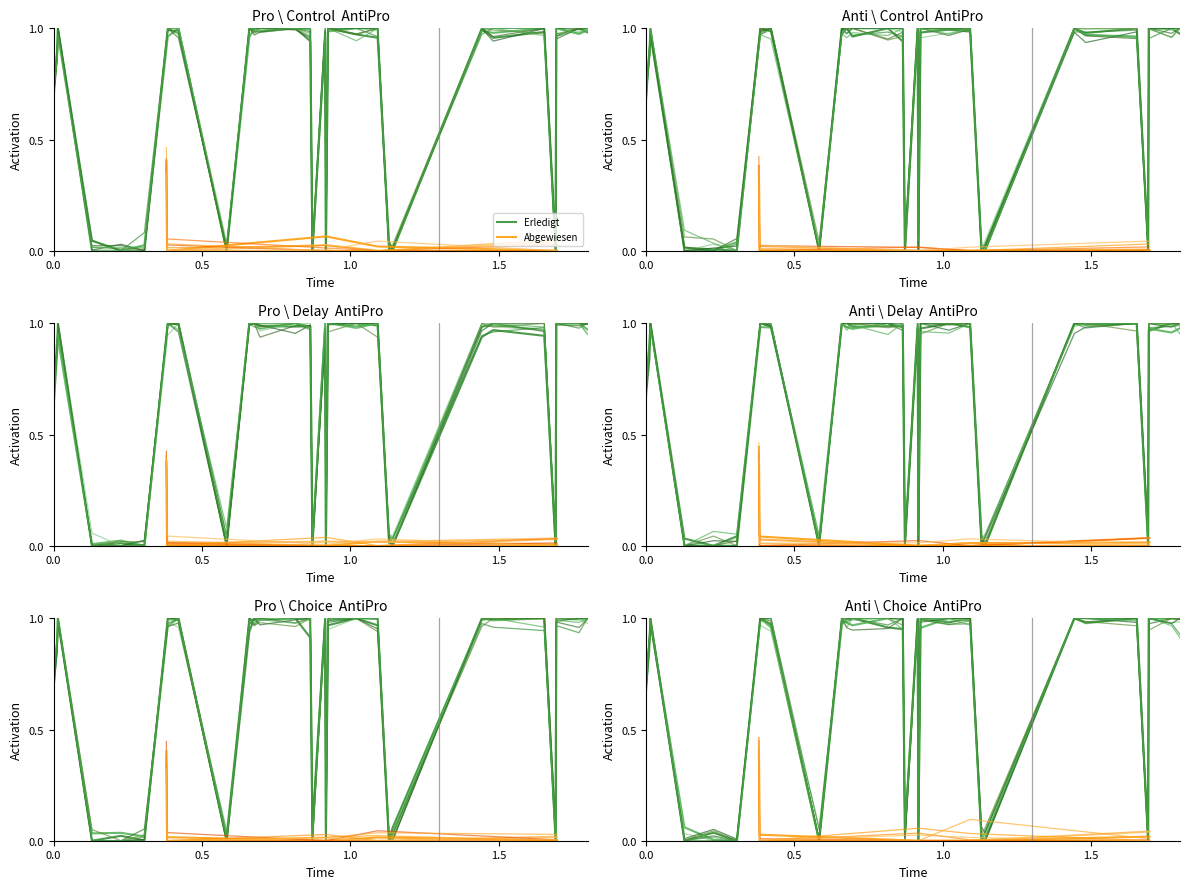

The chart shows a value of 0.0 at 1.5. True or false?

True